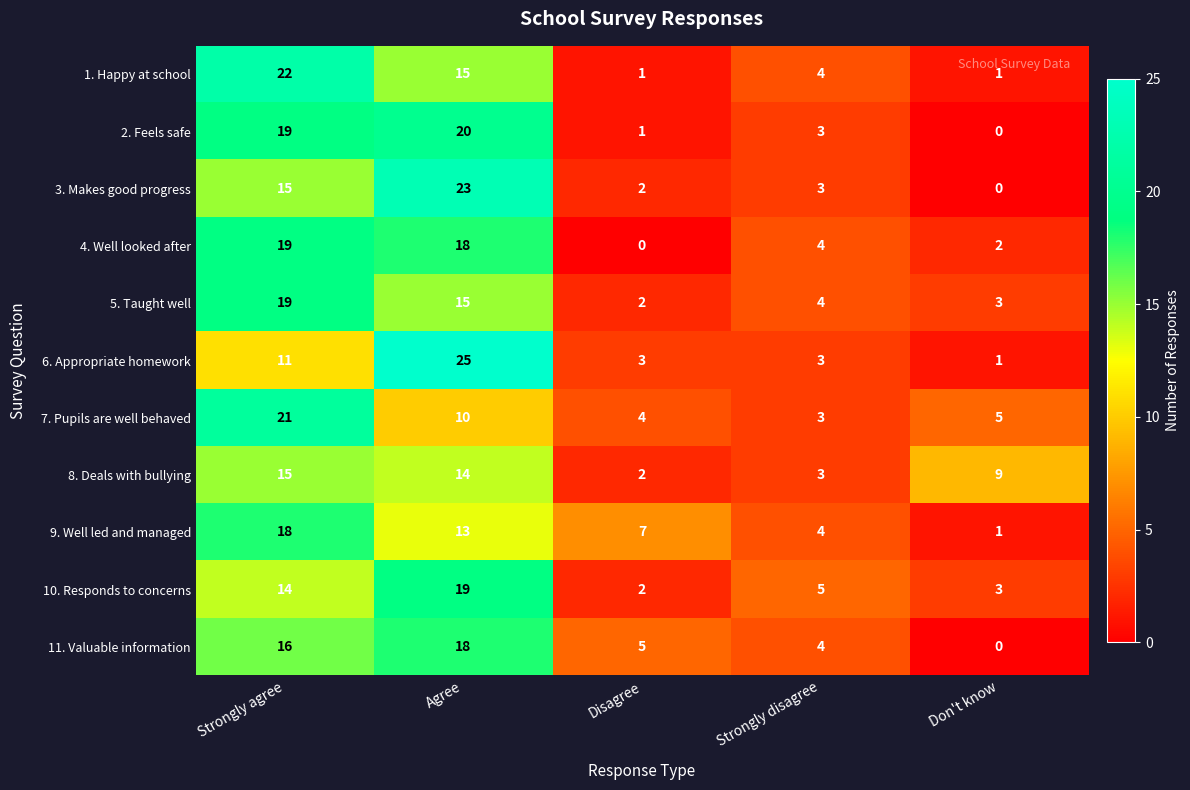

What is the maximum value shown in the chart?

25